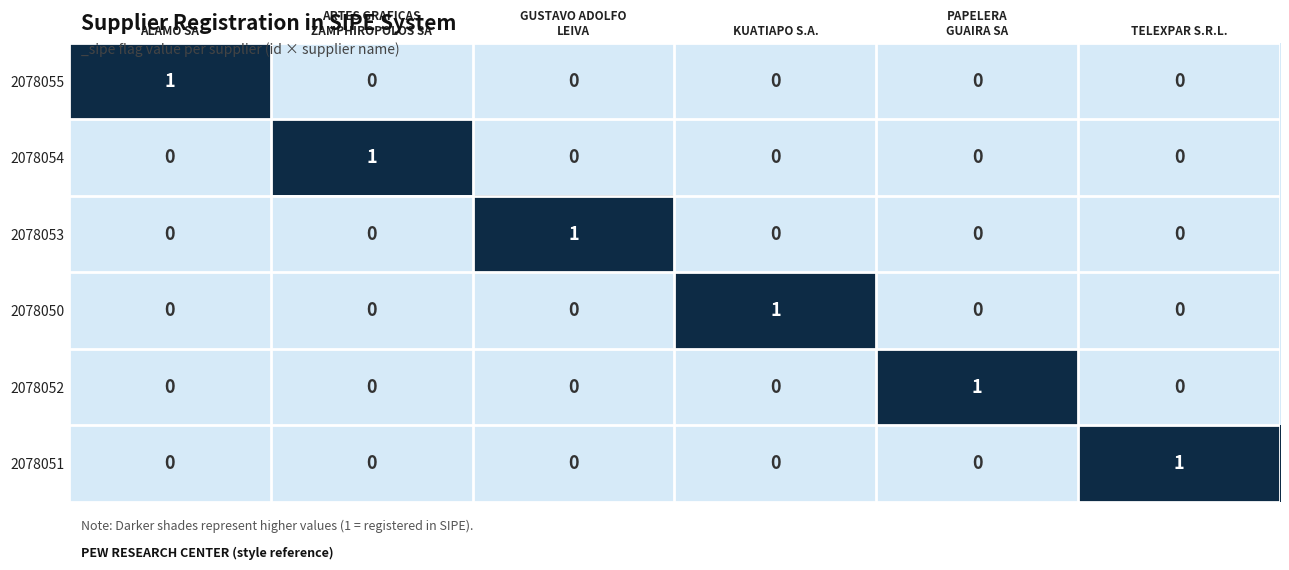

How many 2078053 values are between 0 and 1?

6